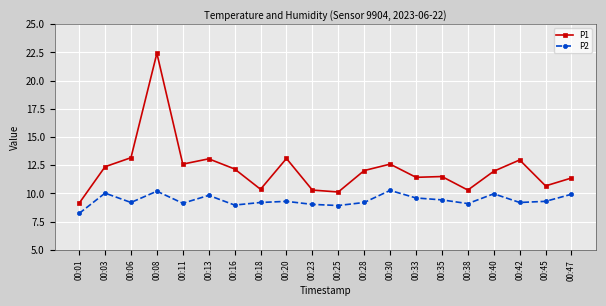

Is it true that P2 equals 8.9 at 00:25?

True